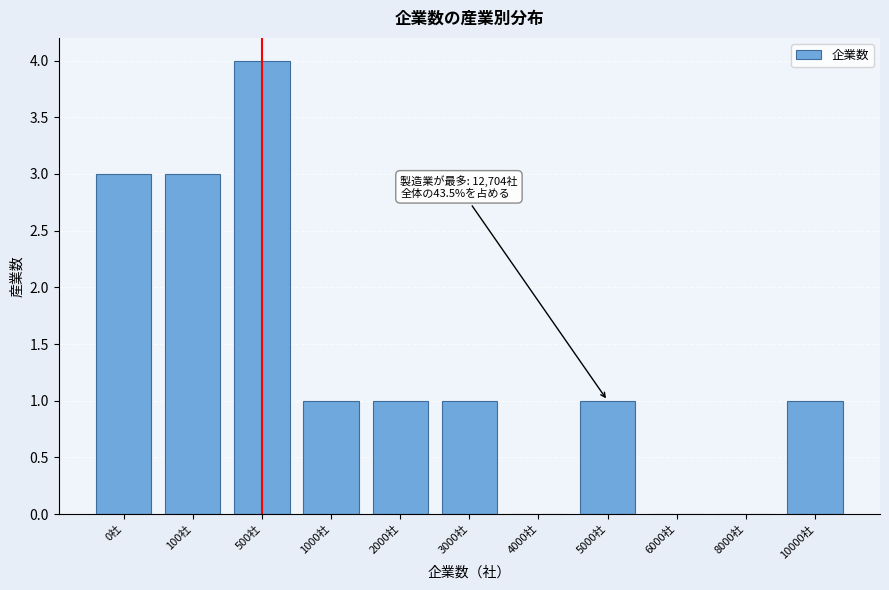

Reading left to right, list all the values displayed in this chart.

0社=3	100社=3	500社=4	1000社=1	2000社=1	3000社=1	4000社=0	5000社=1	6000社=0	8000社=0	10000社=1